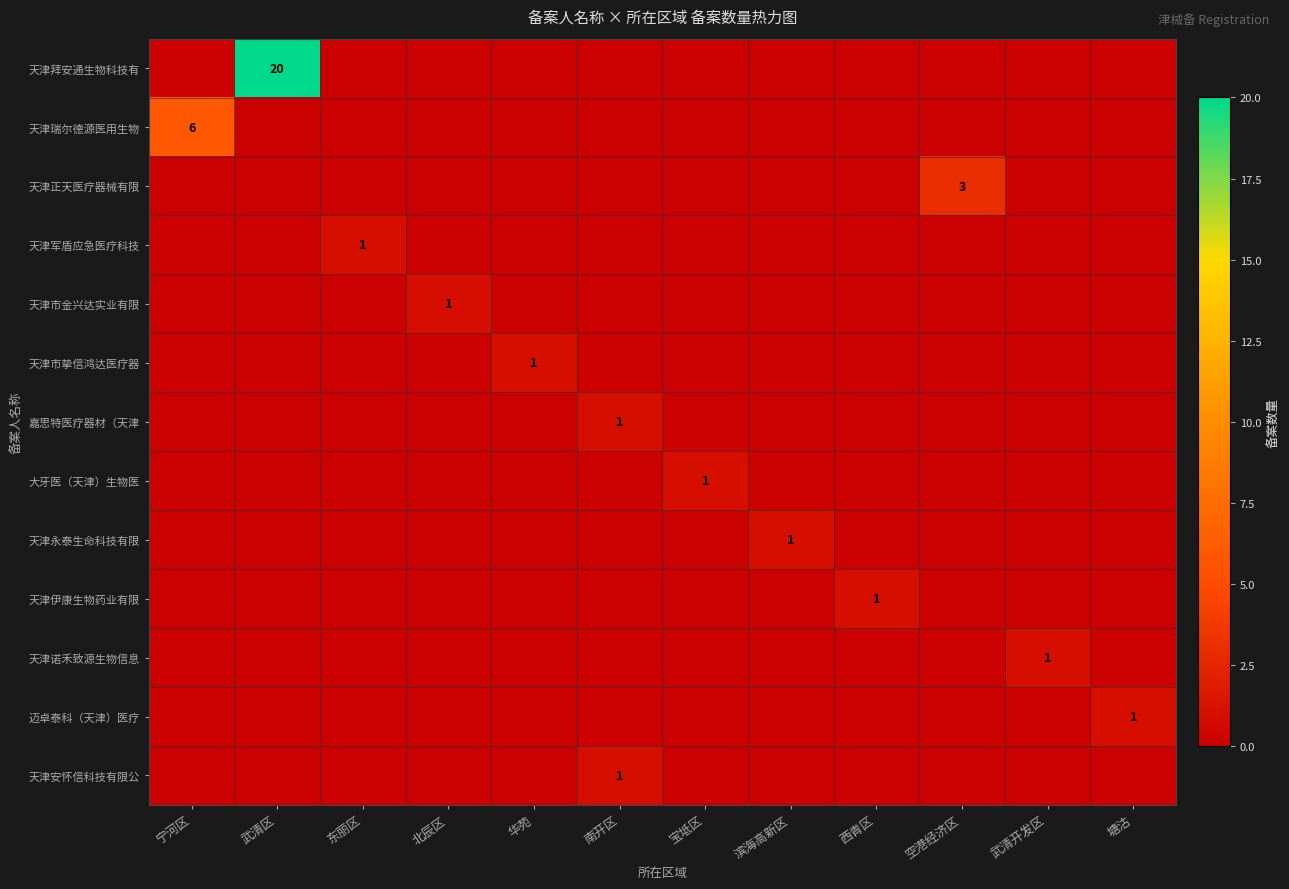

Is it true that 天津安怀信科技有限公 equals 1 at 南开区?

True